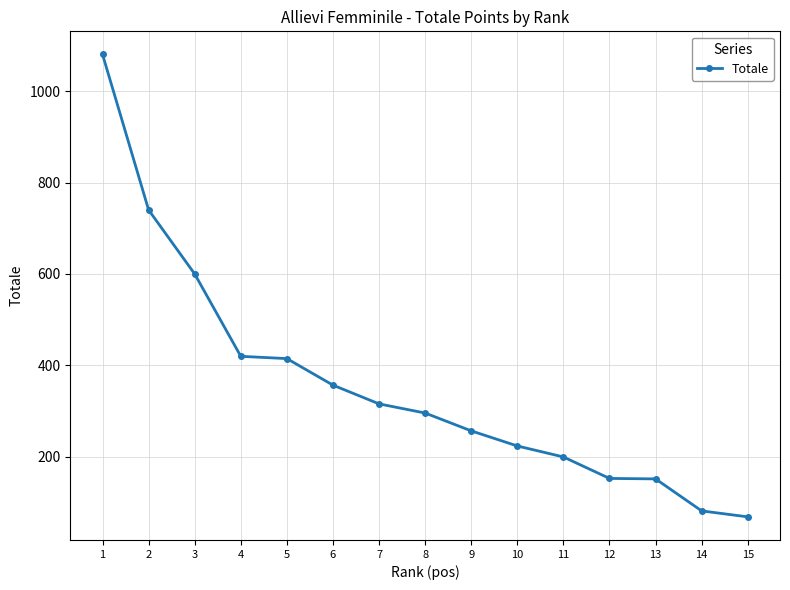

The chart shows a value of 200 at 11. True or false?

True